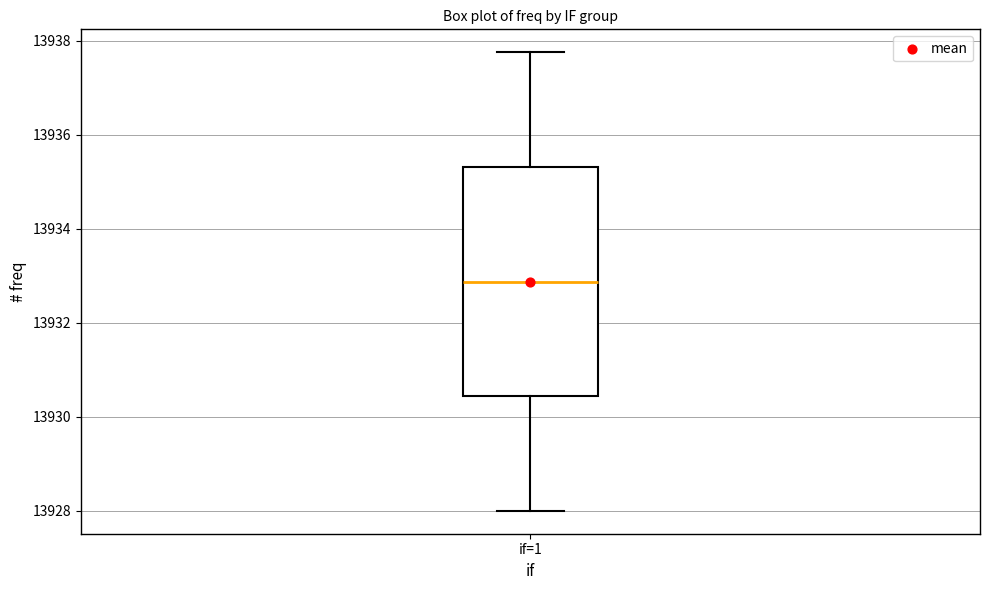

Where is the upper edge of the box for if=1 on the y-axis? The values are not printed on the chart, so give them approximately, as read against the axis.

13935.4